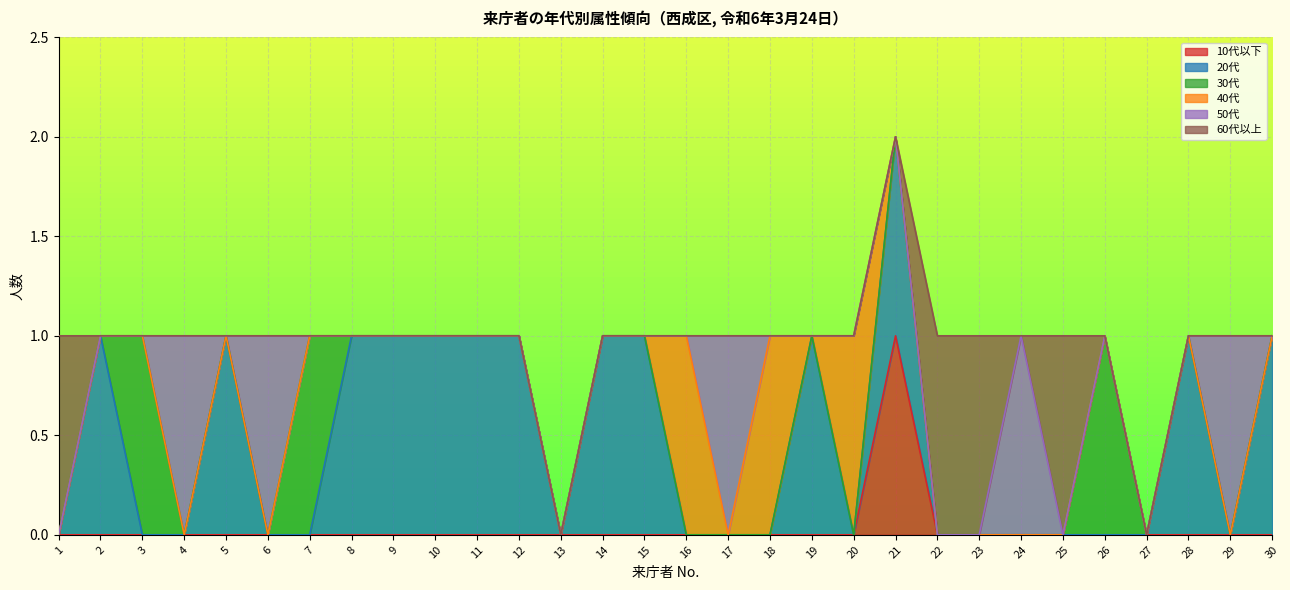

The 40代 series shows 0 at 4. True or false?

False